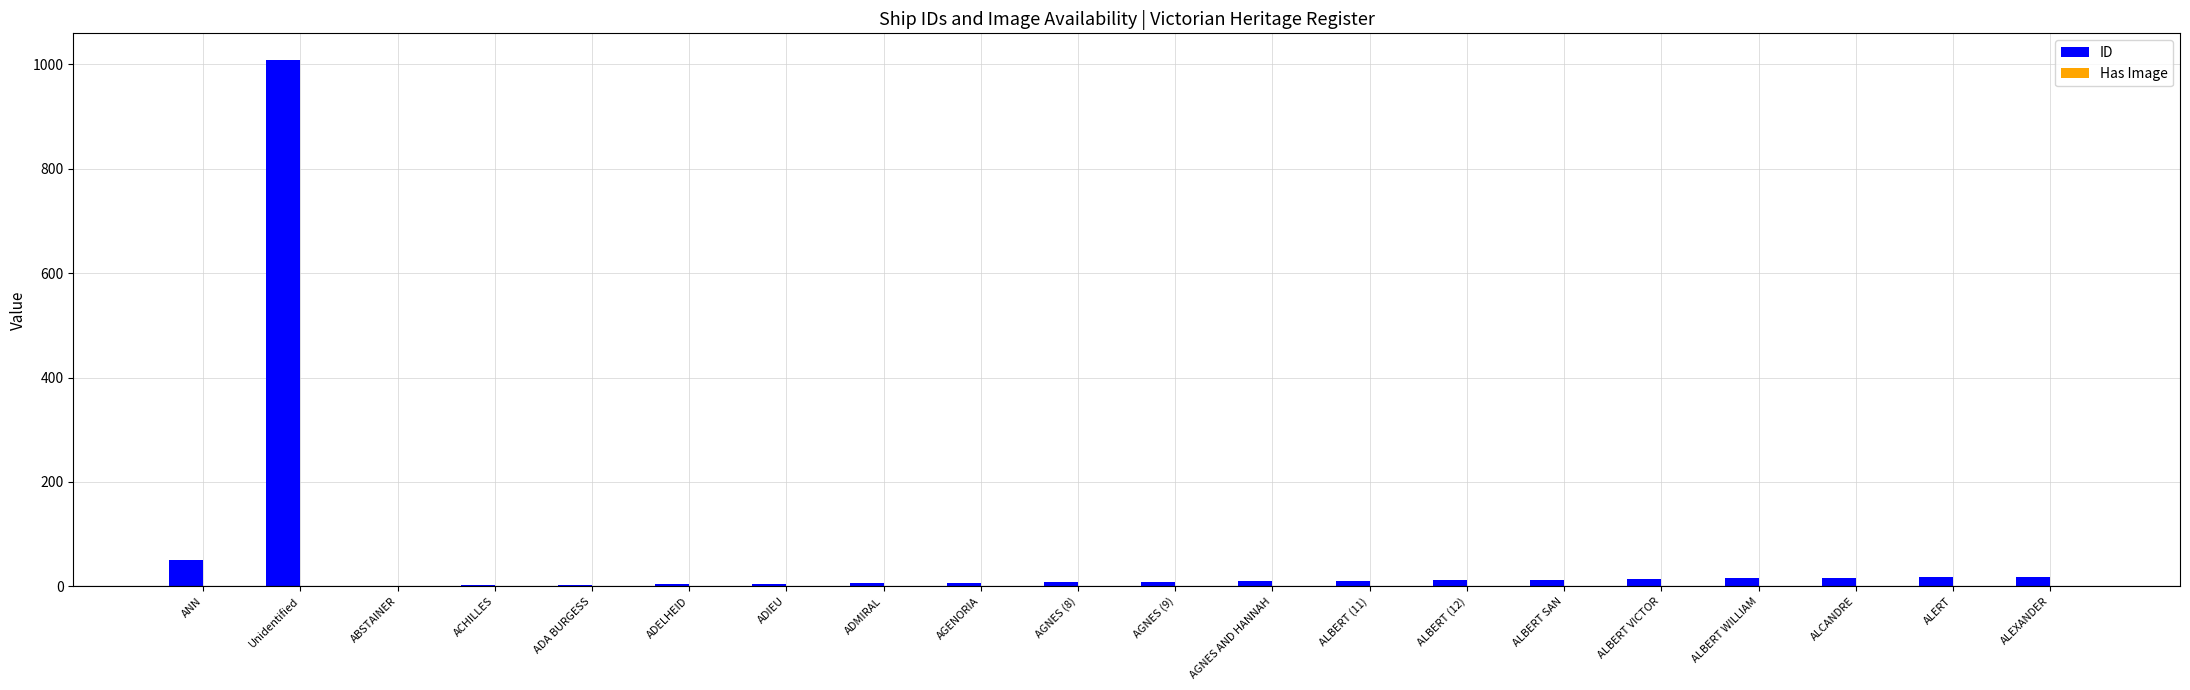

At which label does ID reach its peak?

Unidentified